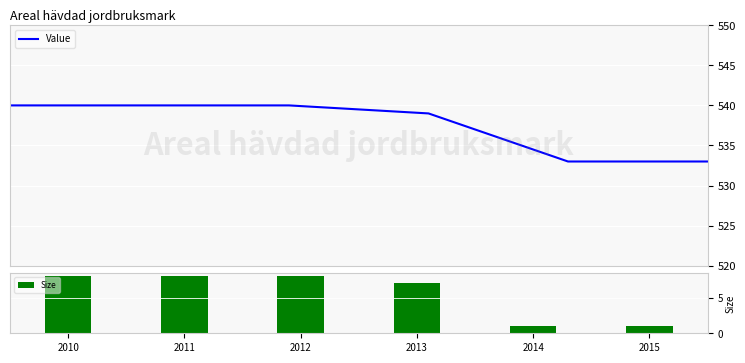

True or false: Size has a value of 7 at 2013.

True